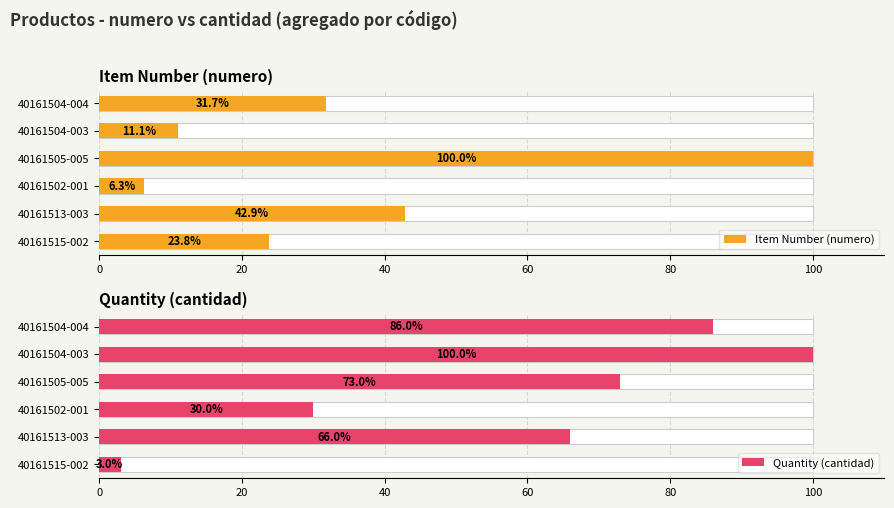

True or false: Item Number (numero) has a value of 21.5 at 40161513-003.

False